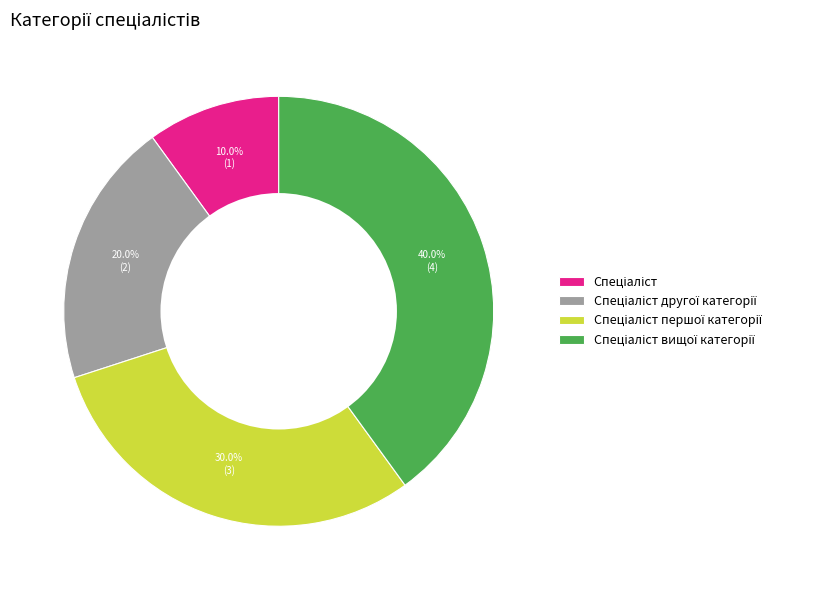

Is there a majority slice in this chart?

No